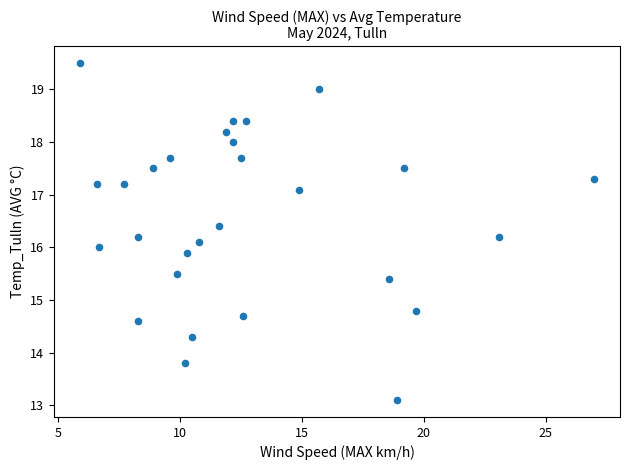

What is the range of X values (max minus min)?

21.1